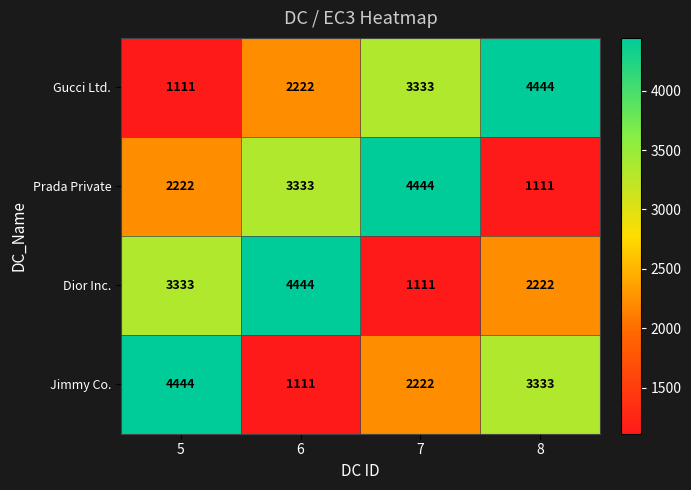

Which category has the highest value in the Dior Inc. series?

6